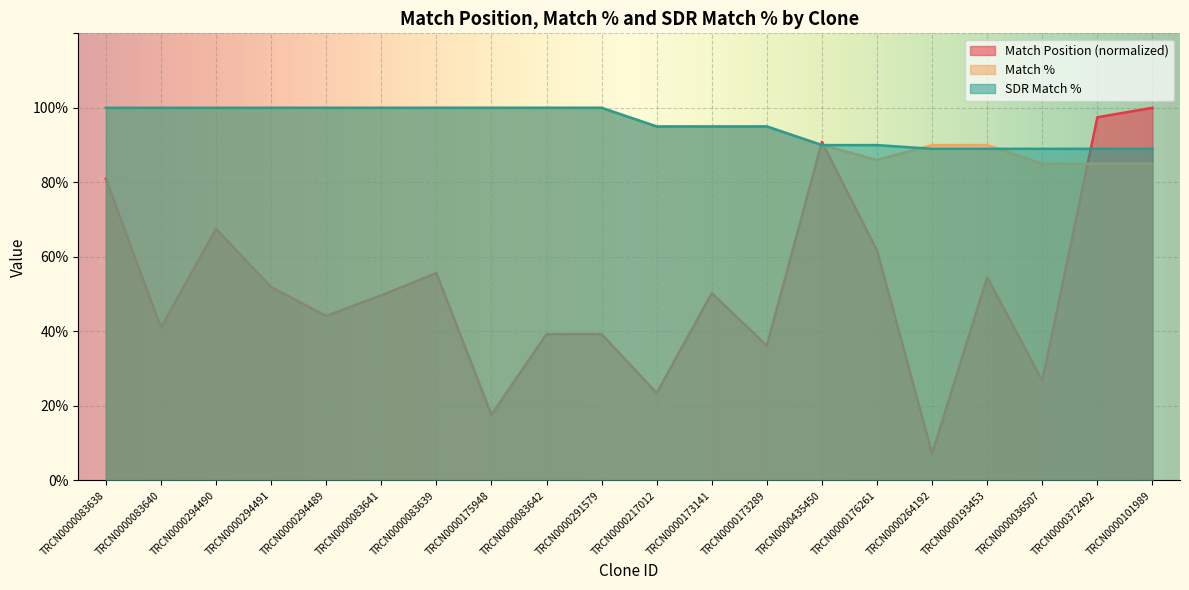

Between which two adjacent categories do Match Position and Match % first intersect?

TRCN0000173289 and TRCN0000435450